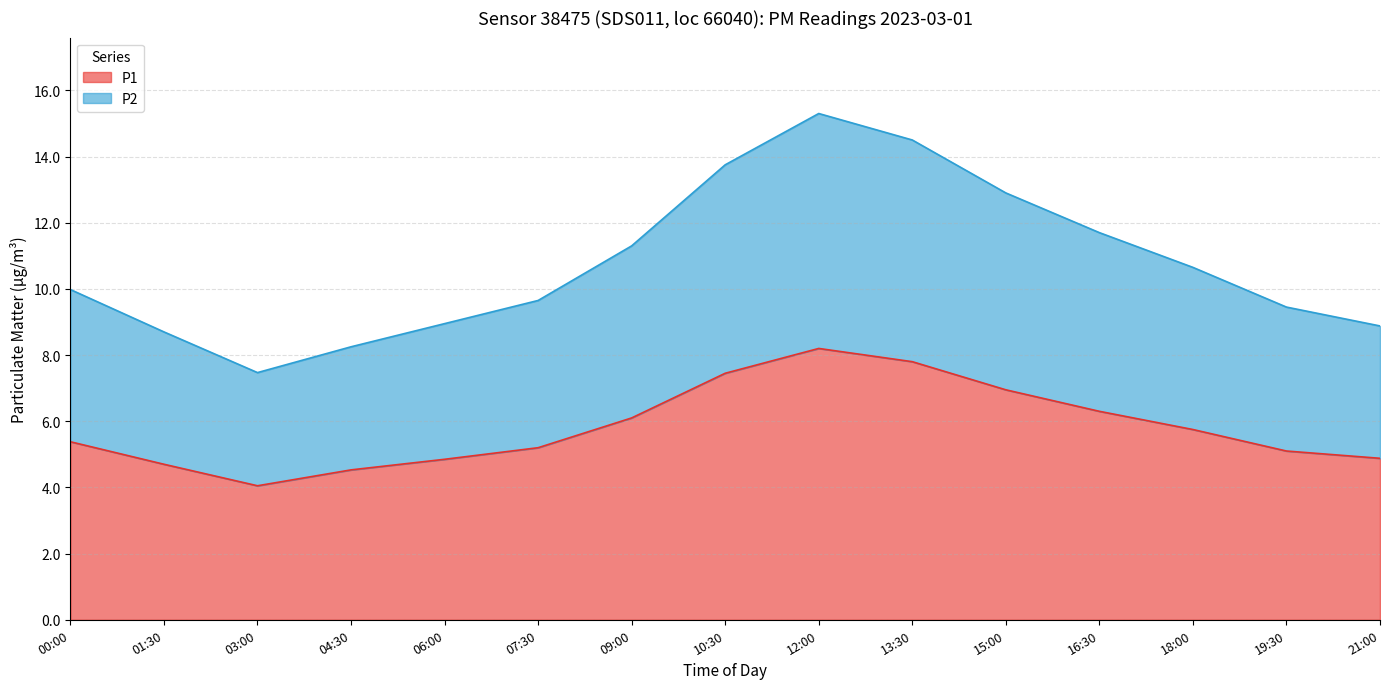

True or false: P2 and P1 cross at least once.

False